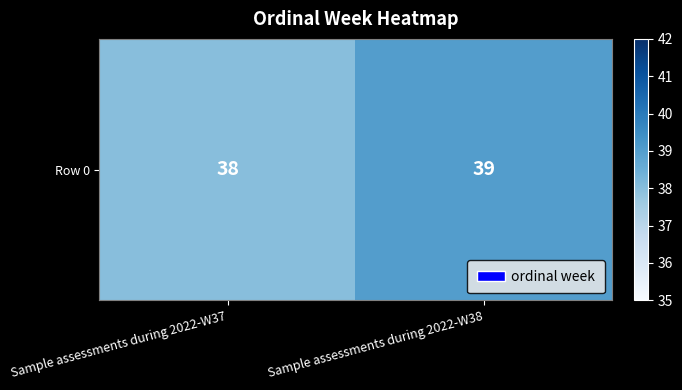

What is the maximum value shown in the chart?

39